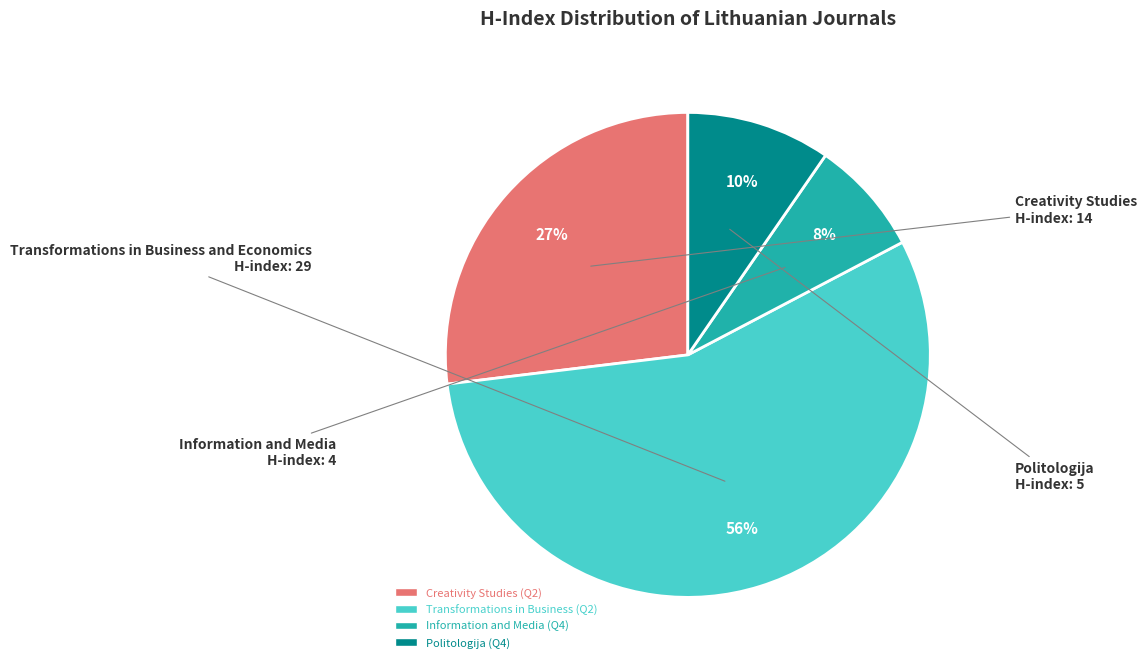

Count the number of slices in the pie.

4